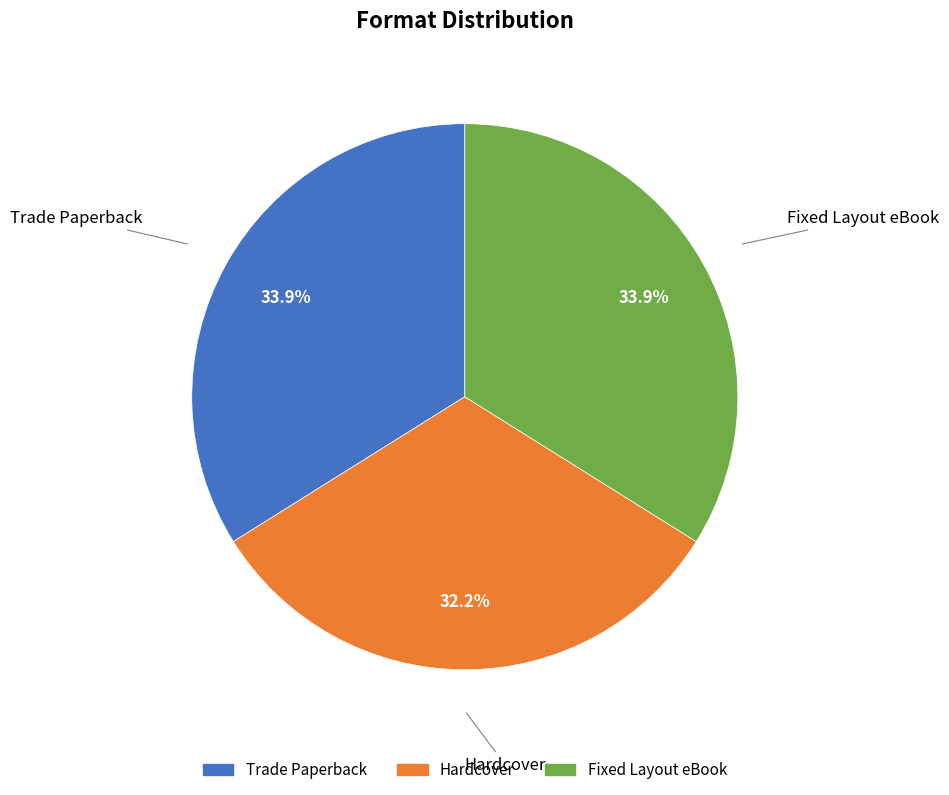

Which category has the smallest portion of the pie?

Hardcover